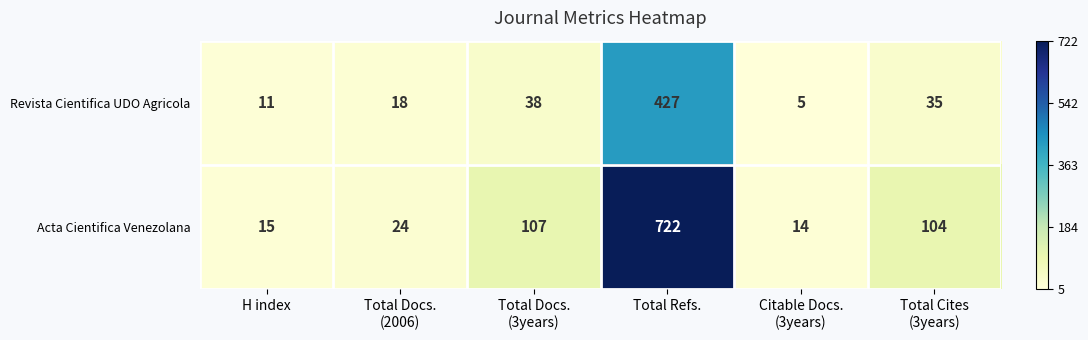

Which category has the highest value across all series?

Total Refs.